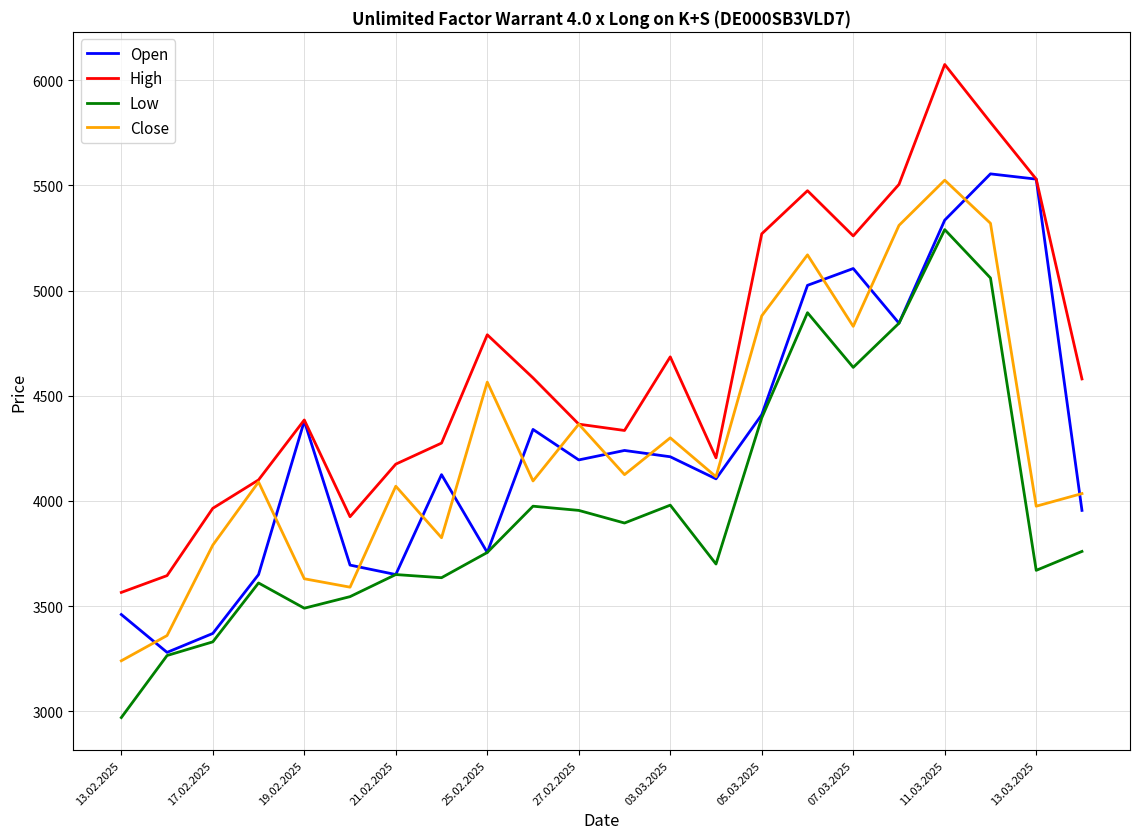

Which series has the largest range (max minus min)?

High